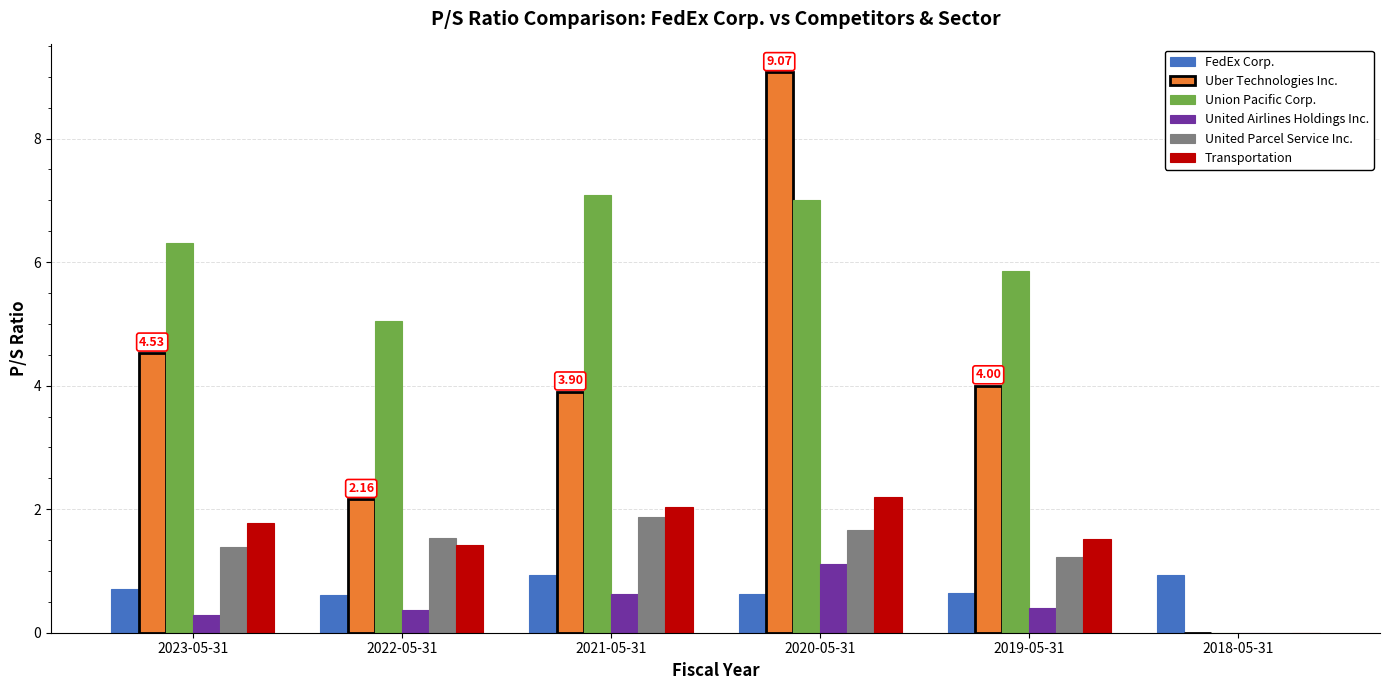

What is the average value of the United Airlines Holdings Inc. series?

0.5